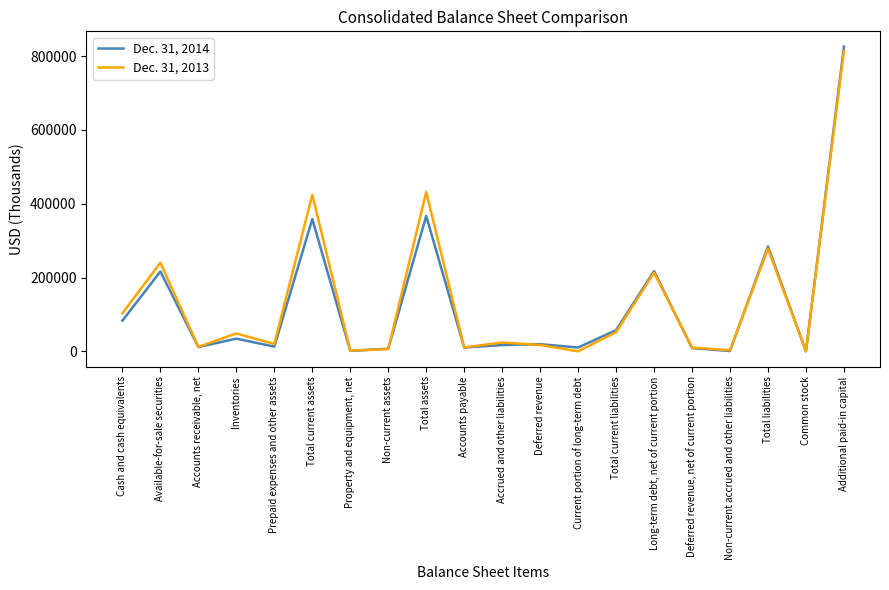

What is the difference between the highest and lowest values at Accounts payable?

329